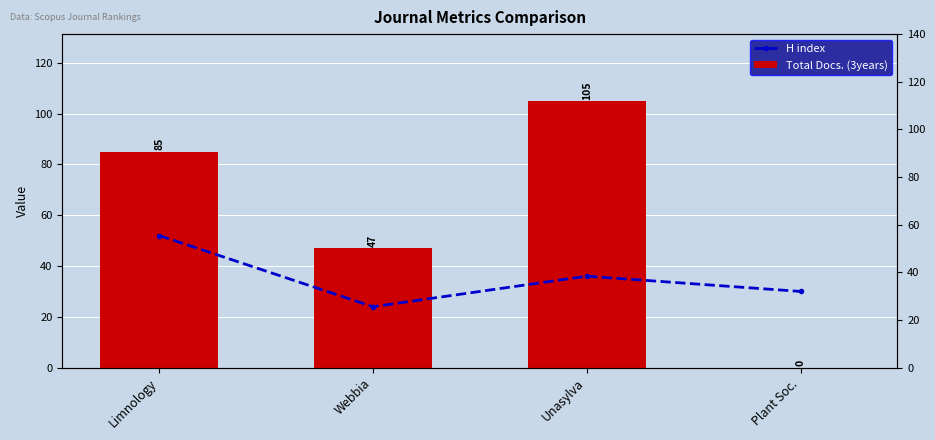

Is the value of Total Docs. (3years) at Webbia greater than the value of H index at Webbia?

Yes